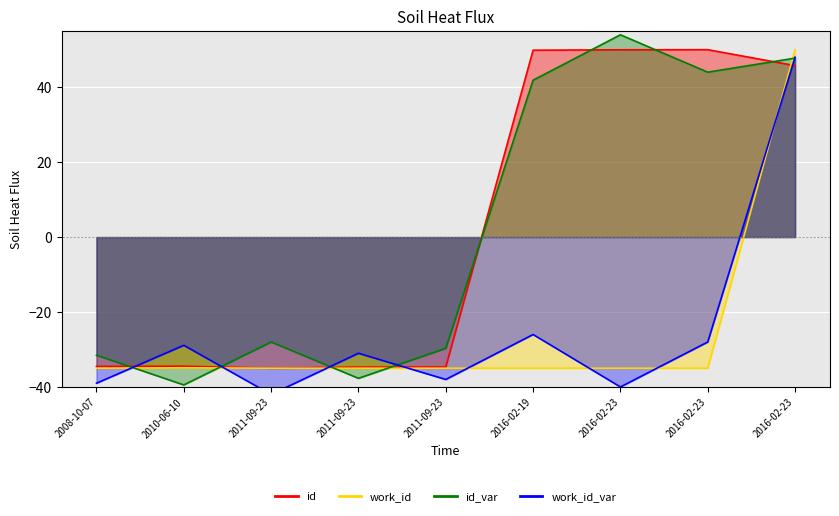

Between which two adjacent categories do id and work_id first intersect?

2016-02-23 and 2016-02-23